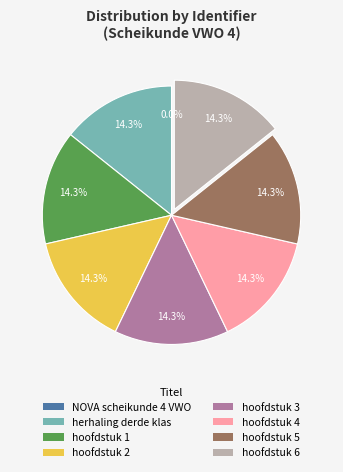

Does hoofdstuk 5 account for over 50% of the chart?

No